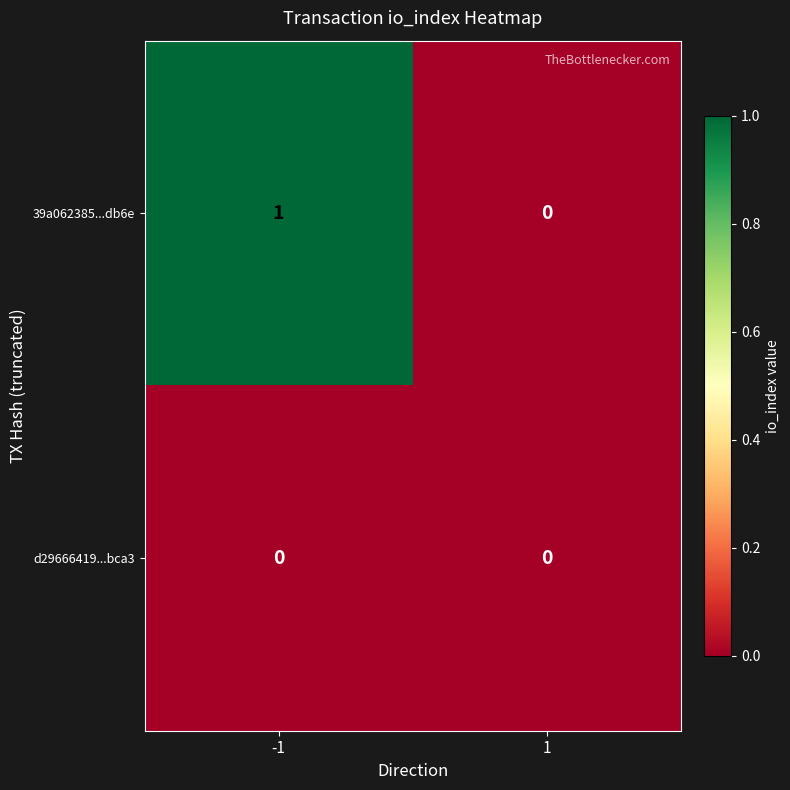

List the series in order of their peak value, lowest first.

d29666419...bca3, 39a062385...db6e